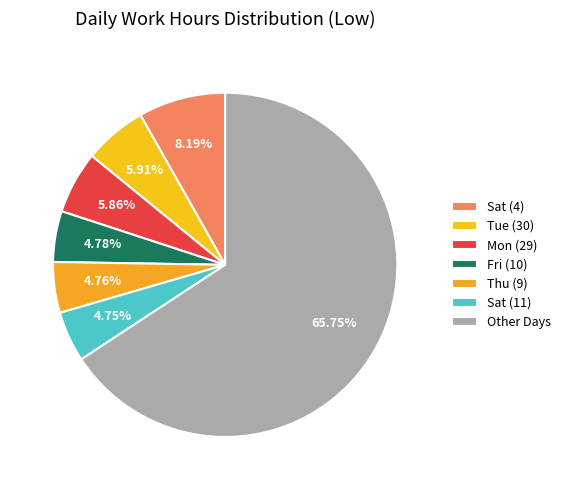

Count the number of slices in the pie.

7